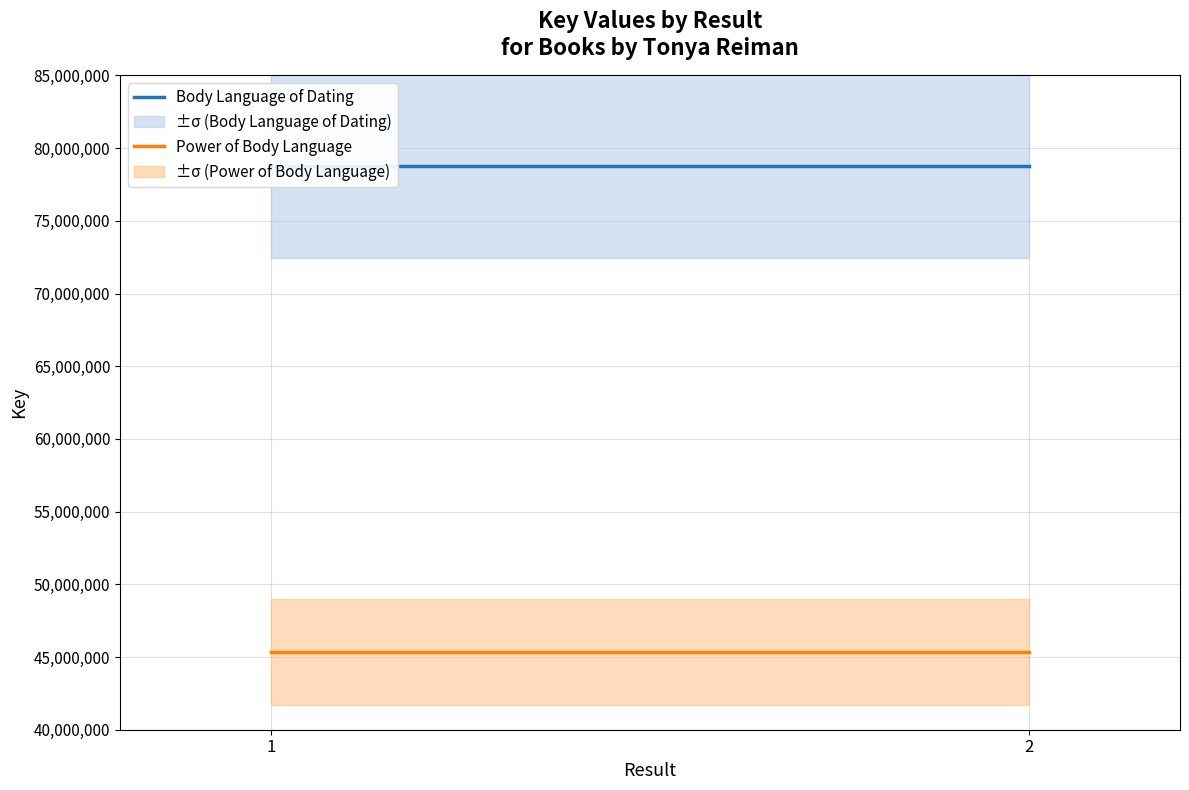

Rank the categories by Body Language of Dating value from highest to lowest.

1, 2